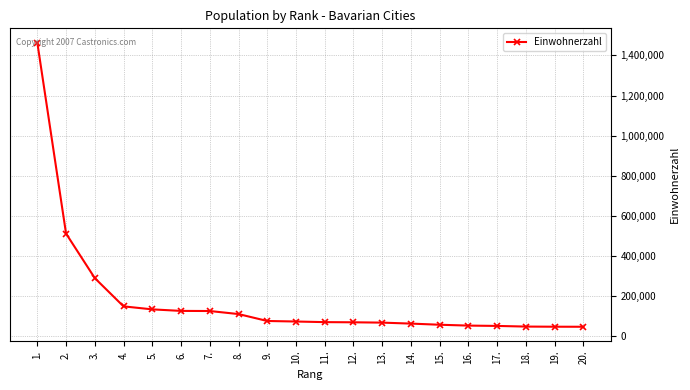

How many data points are less than 73065?

10